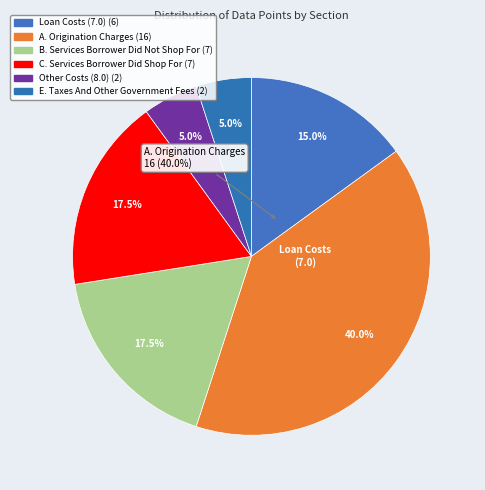

To the nearest percent, what is the combined percentage of C. Services Borrower Did Shop For and E. Taxes And Other Government Fees?

22%